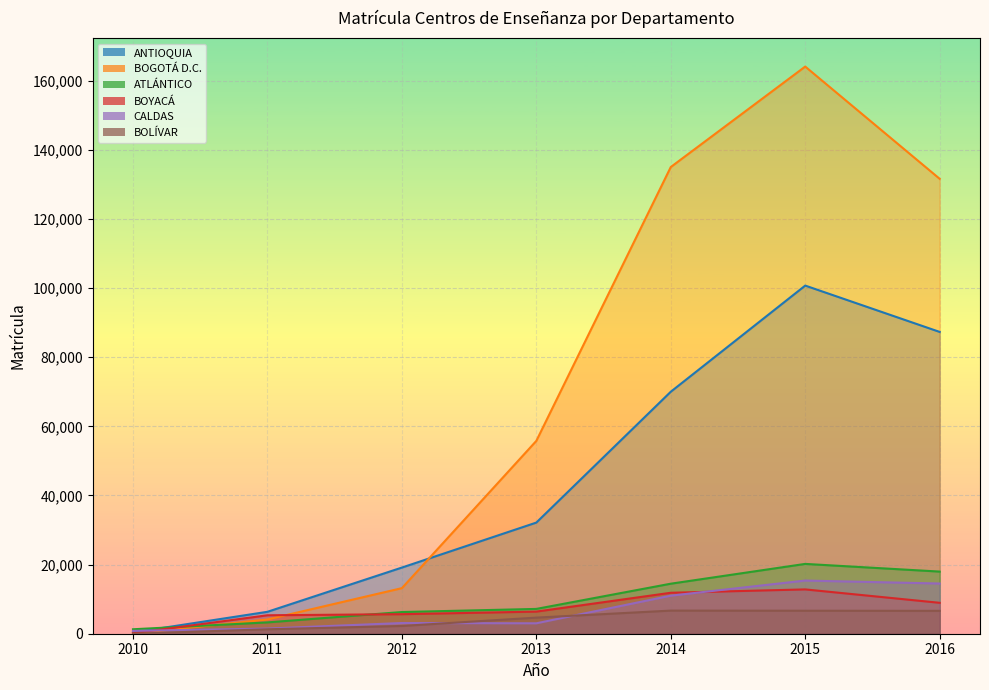

What is the value of the BOGOTÁ D.C. point at the 3rd from the left?

13185